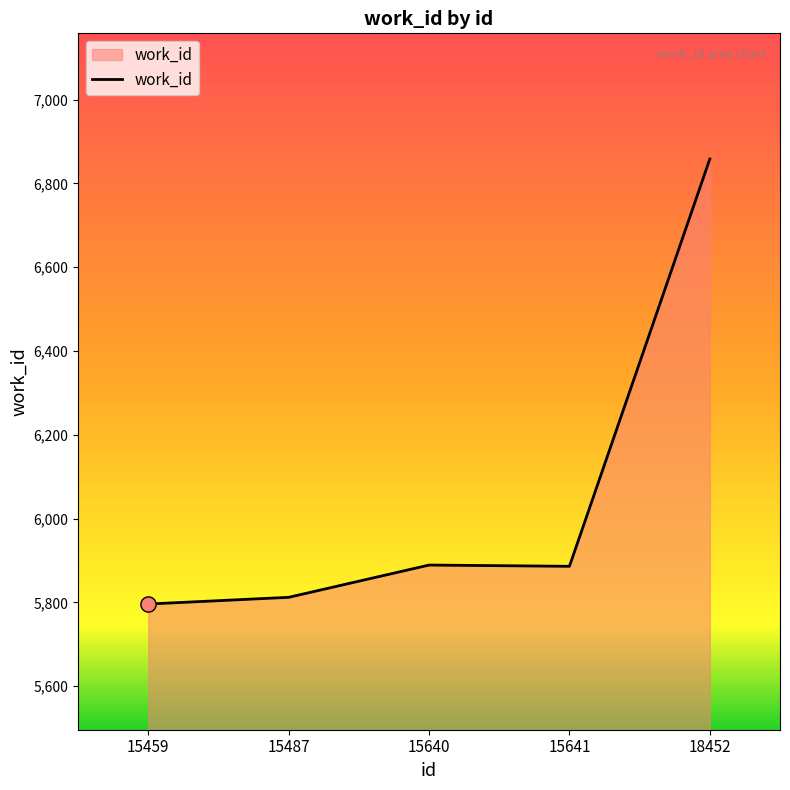

What is the change in value from 15487 to 15640?

+77